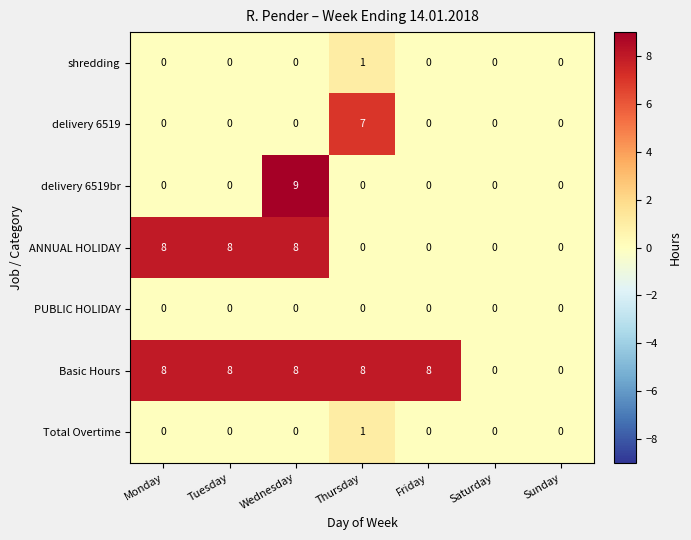

At how many categories does at least one series exceed 5?

5